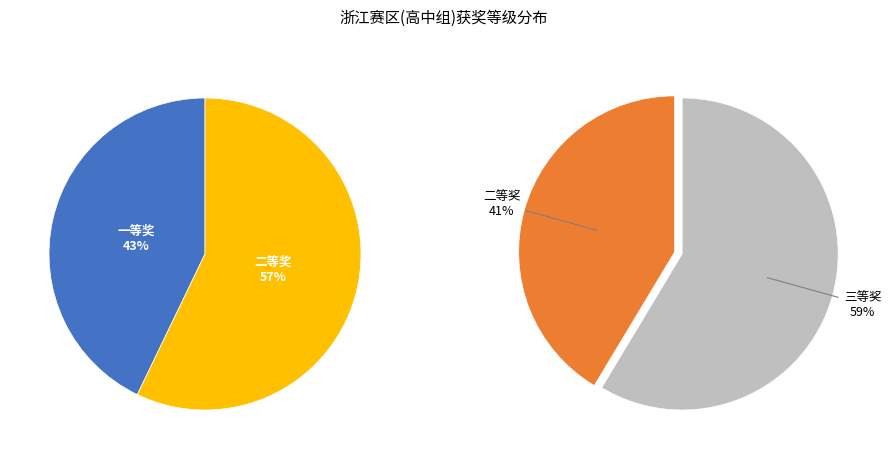

What is the smallest slice in the pie chart?

一等奖